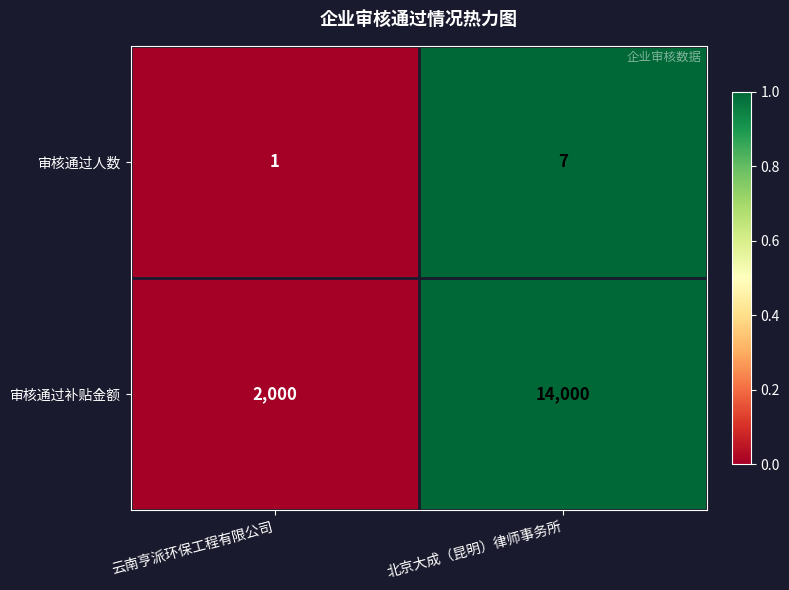

At which category is the sum across all series the highest?

北京大成（昆明）律师事务所